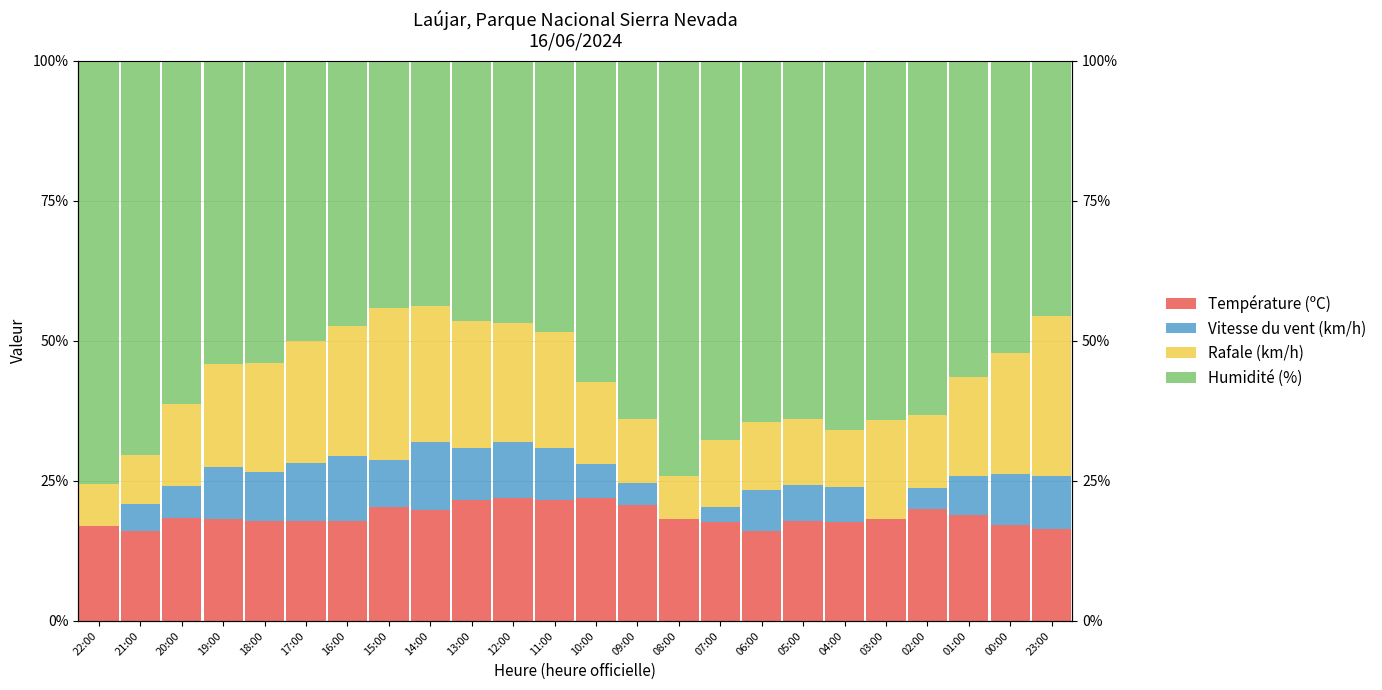

Is the value of Rafale (km/h) at 11:00 greater than the value of Vitesse du vent (km/h) at 17:00?

Yes